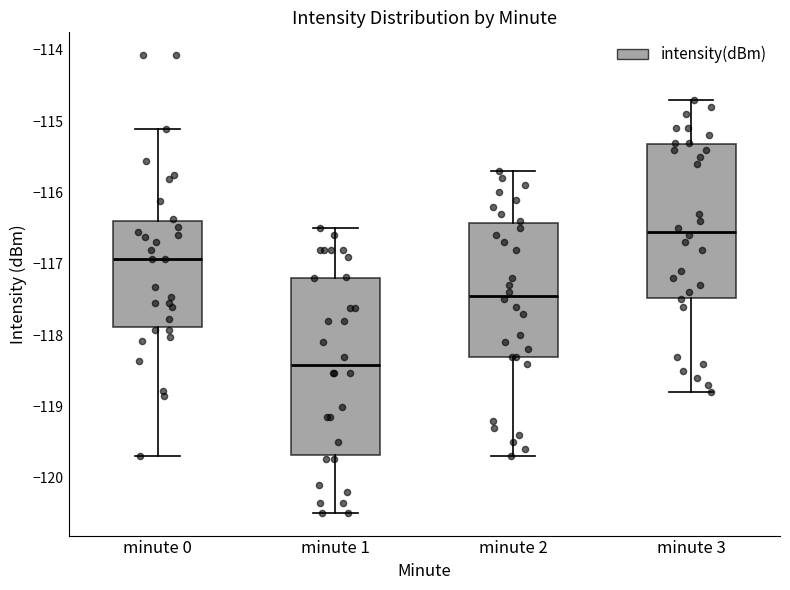

Comparing the boxes themselves (not the whiskers), which one is the tallest?

minute 1